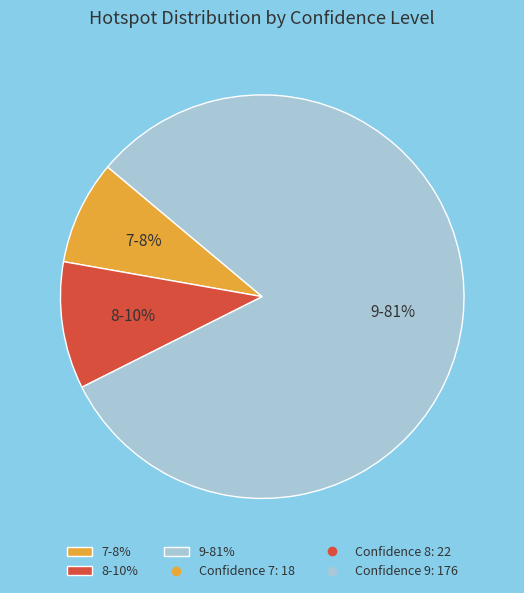

Do 8-10% and 7-8% together represent more than half of the pie?

No